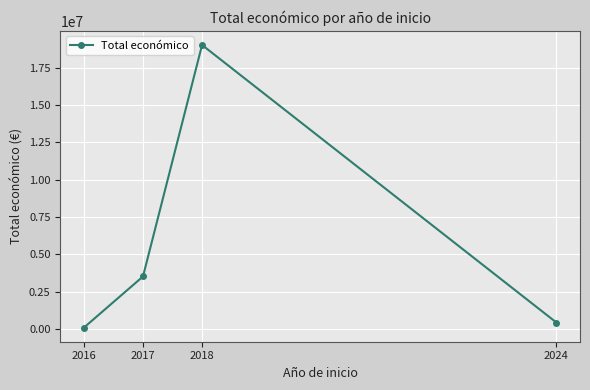

Reading left to right, transcribe all the data shown in this chart.

2016=83402	2017=3511968	2018=19036243	2024=424720